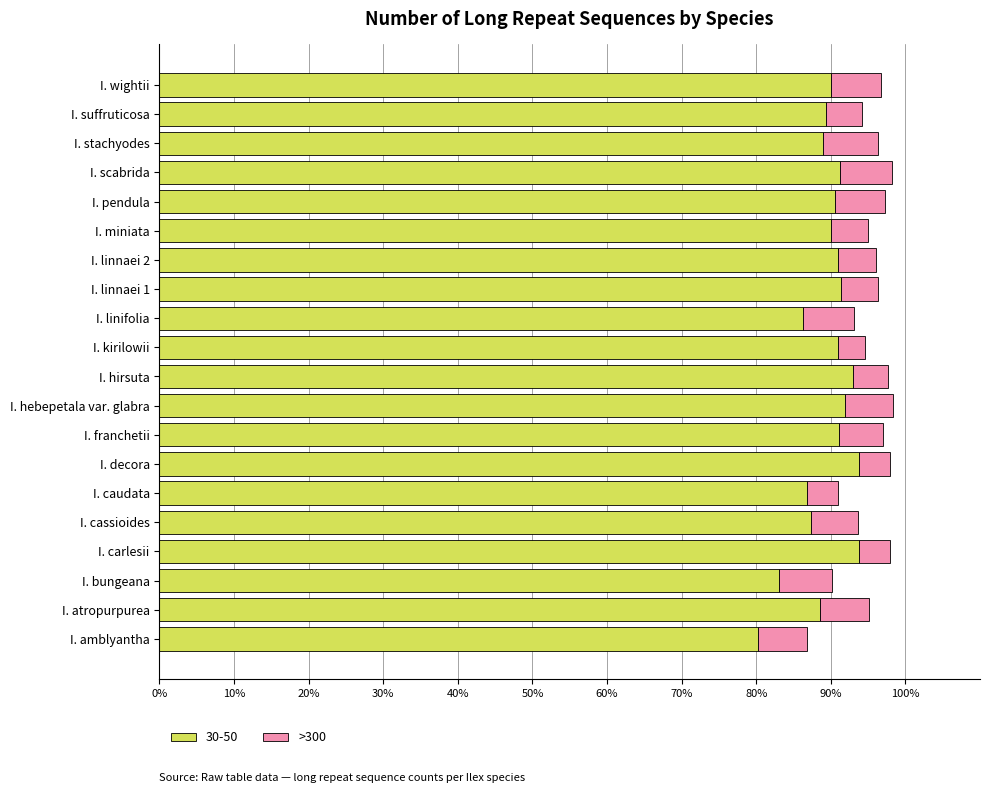

What is the maximum value for 30-50?

93.8